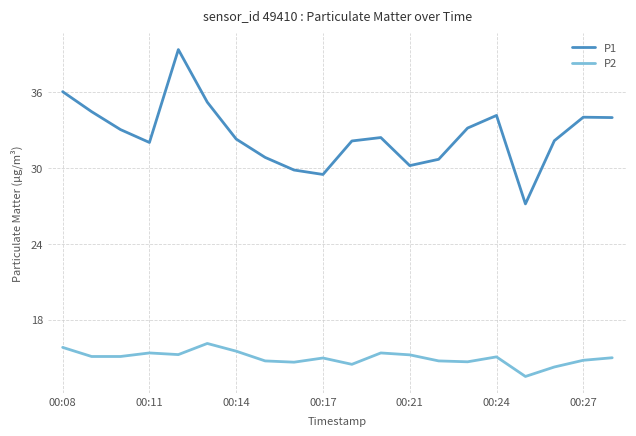

Is this an area chart (filled region under the line)?

No